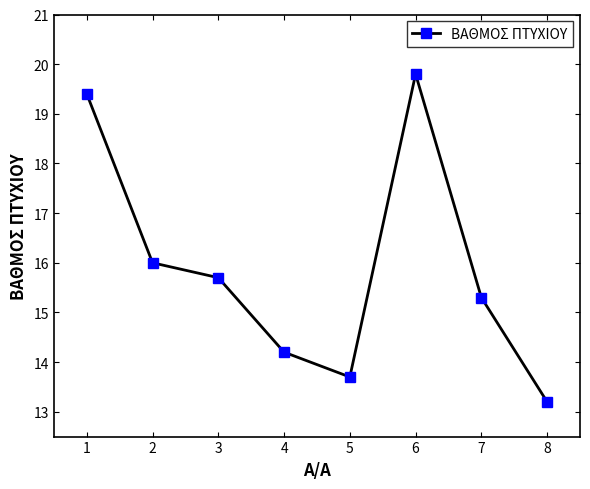

Which label corresponds to the largest value in the chart?

6